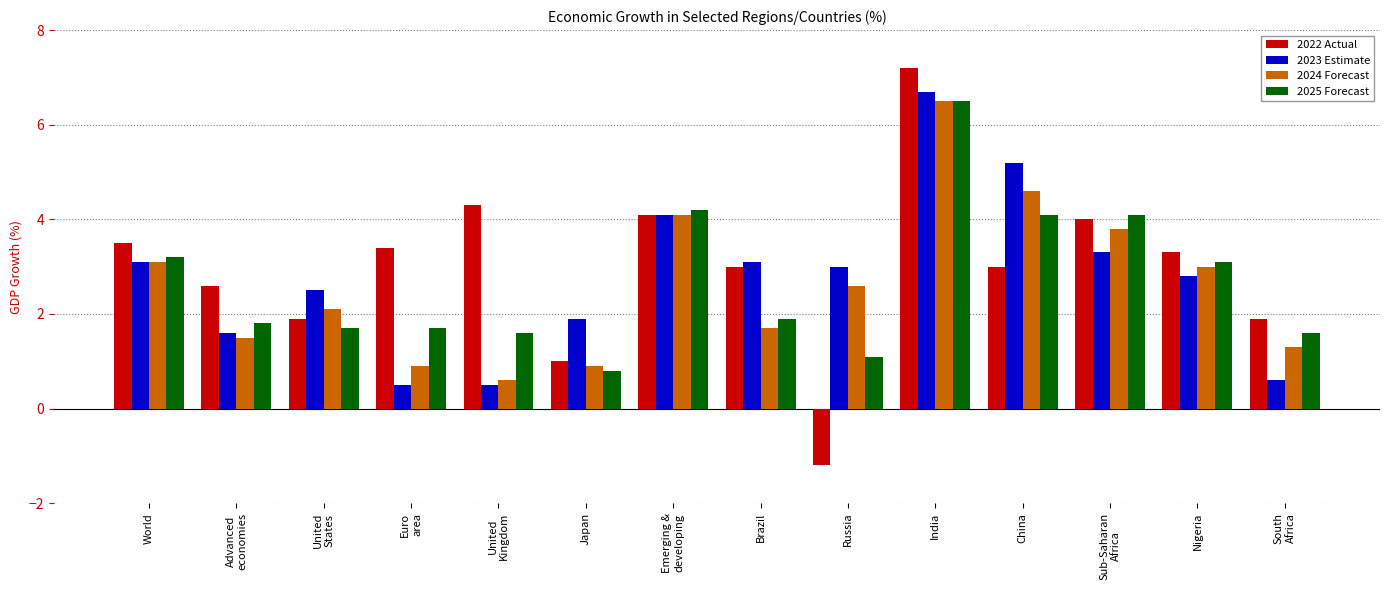

What is the value of the 2024 Forecast bar at the 5th from the left?

0.6